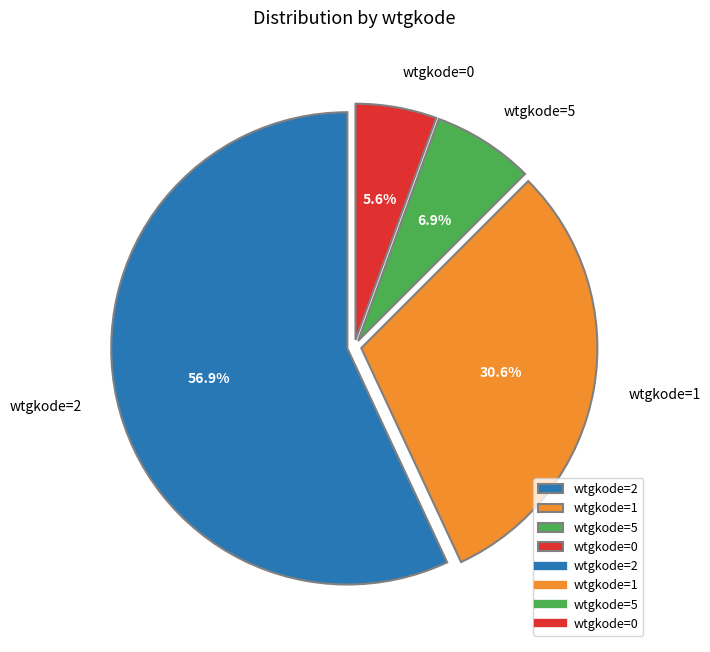

What portion of the pie excludes wtgkode=1?

69.4%